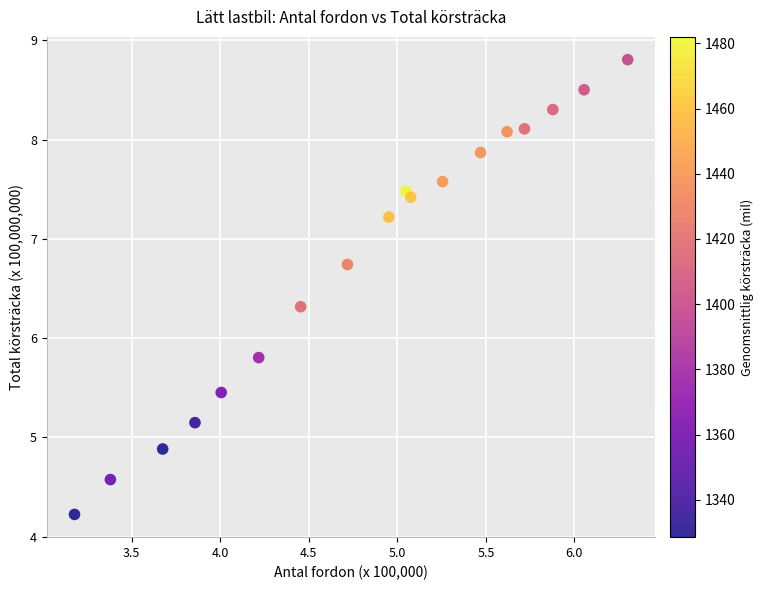

What Y value in the scatter plot is closest to 6?

5.8